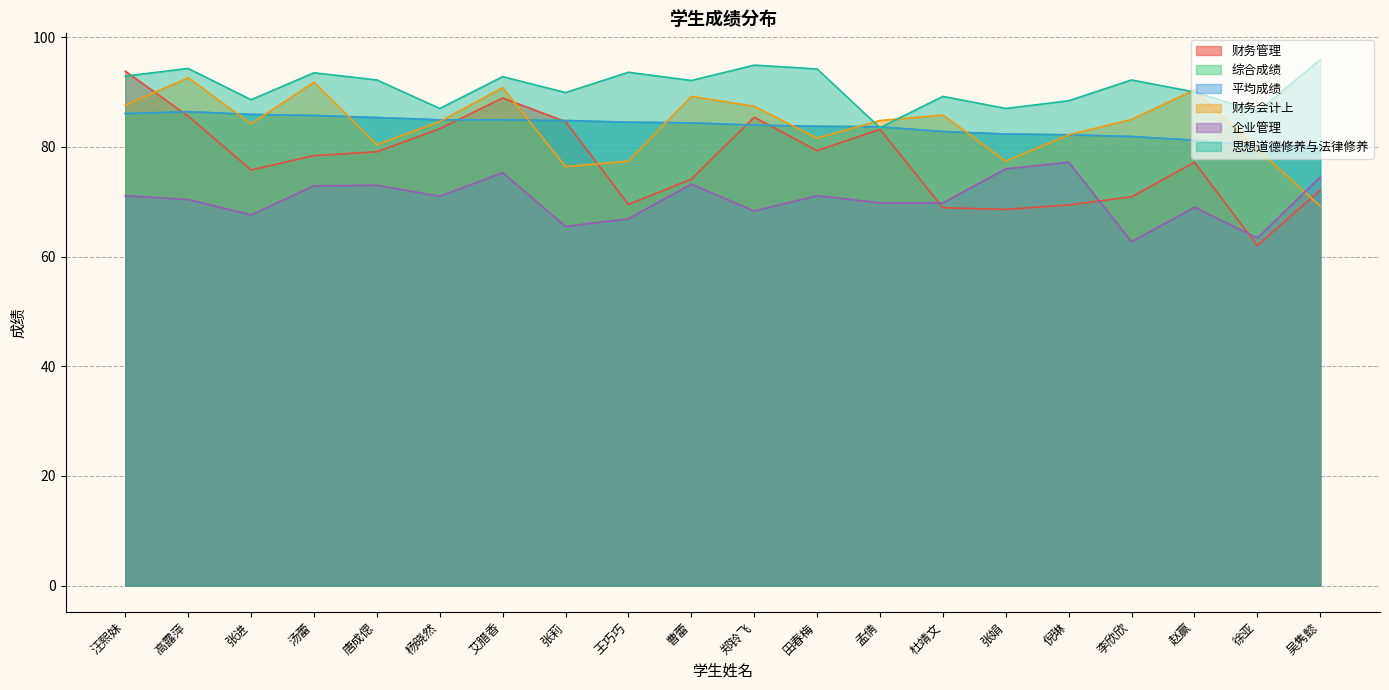

What is the sum of the 财务管理 values at 赵赢 and 倪琳?

146.6